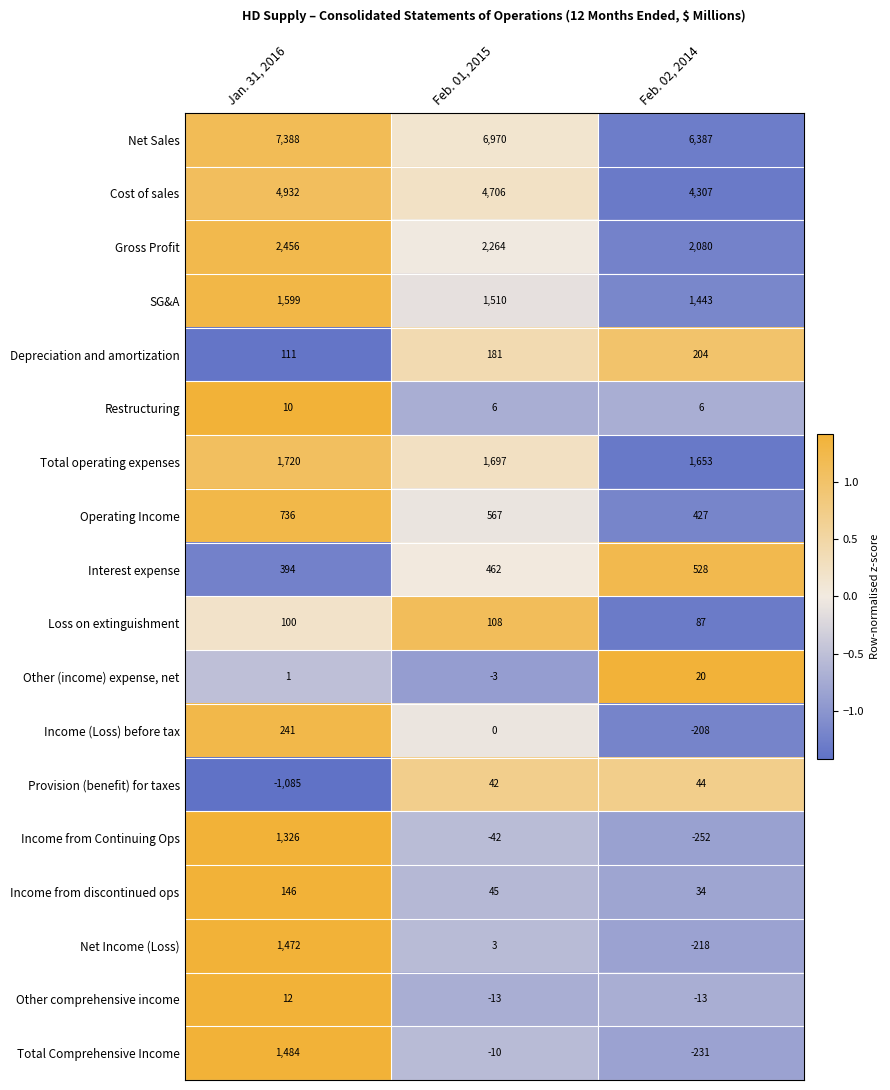

How many categories are shown in the chart?

3